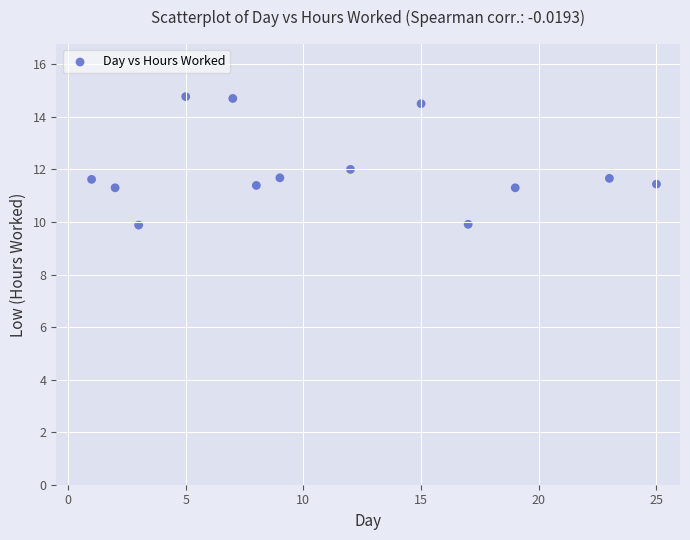

What is the range of Y values (max minus min)?

4.9